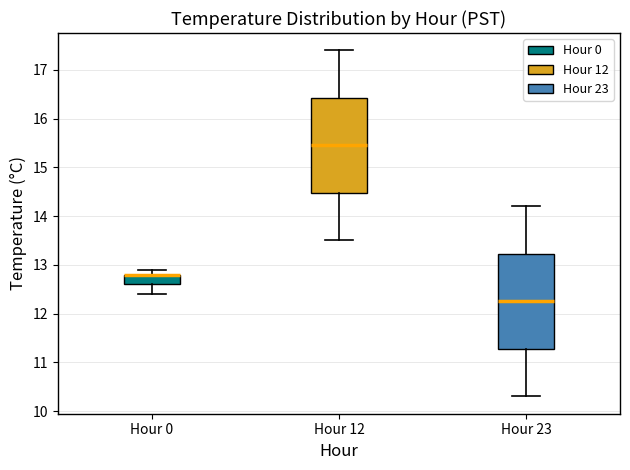

Reading left to right, read every box against the y-axis: the position of its median line, the range the box covers, and the ends of its whiskers. The values are not printed on the chart, so give them approximately, as read against the axis.

Hour 0: median 12.8 (drawn on the box's upper edge), box 12.6 to 12.8, whiskers 12.4 to 12.9
Hour 12: median 15.5, box 14.5 to 16.4, whiskers 13.5 to 17.4
Hour 23: median 12.3, box 11.3 to 13.2, whiskers 10.3 to 14.2